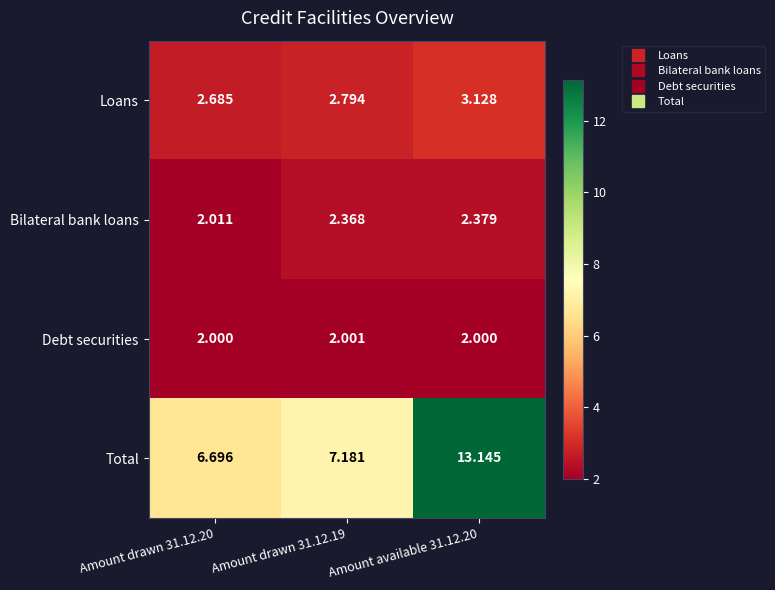

Which series changed the most between Amount drawn 31.12.20 and Amount drawn 31.12.19?

Total